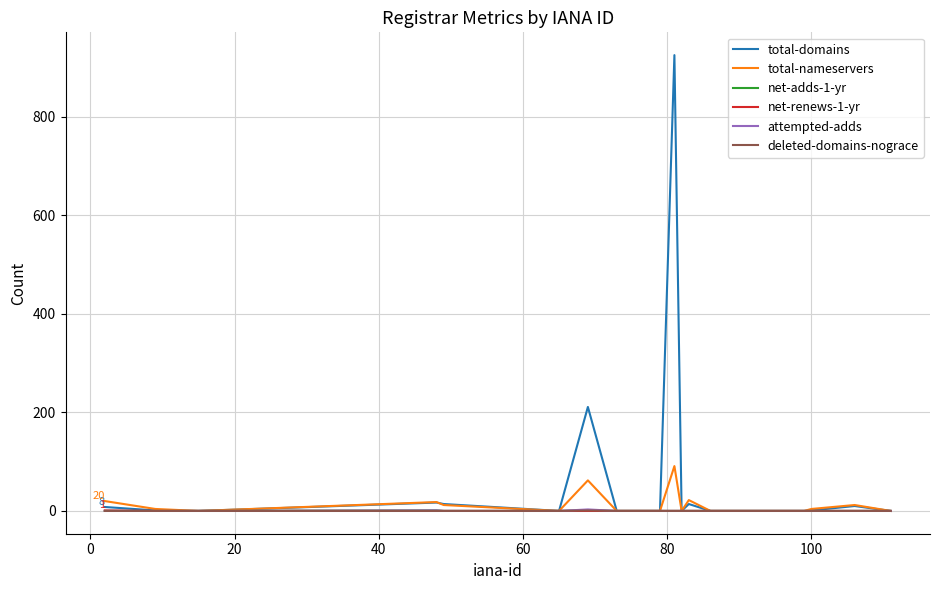

Count the number of categories in the chart.

20